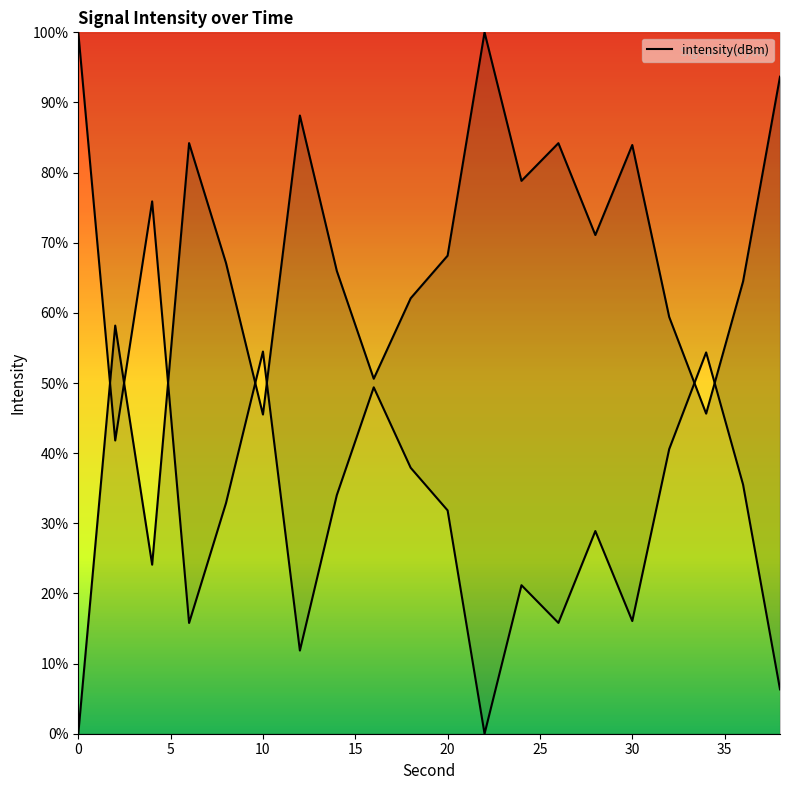

List the labels in order of value, largest first.

0, 4, 10, 34, 16, 2, 32, 18, 36, 14, 8, 20, 28, 24, 30, 26, 6, 12, 38, 22